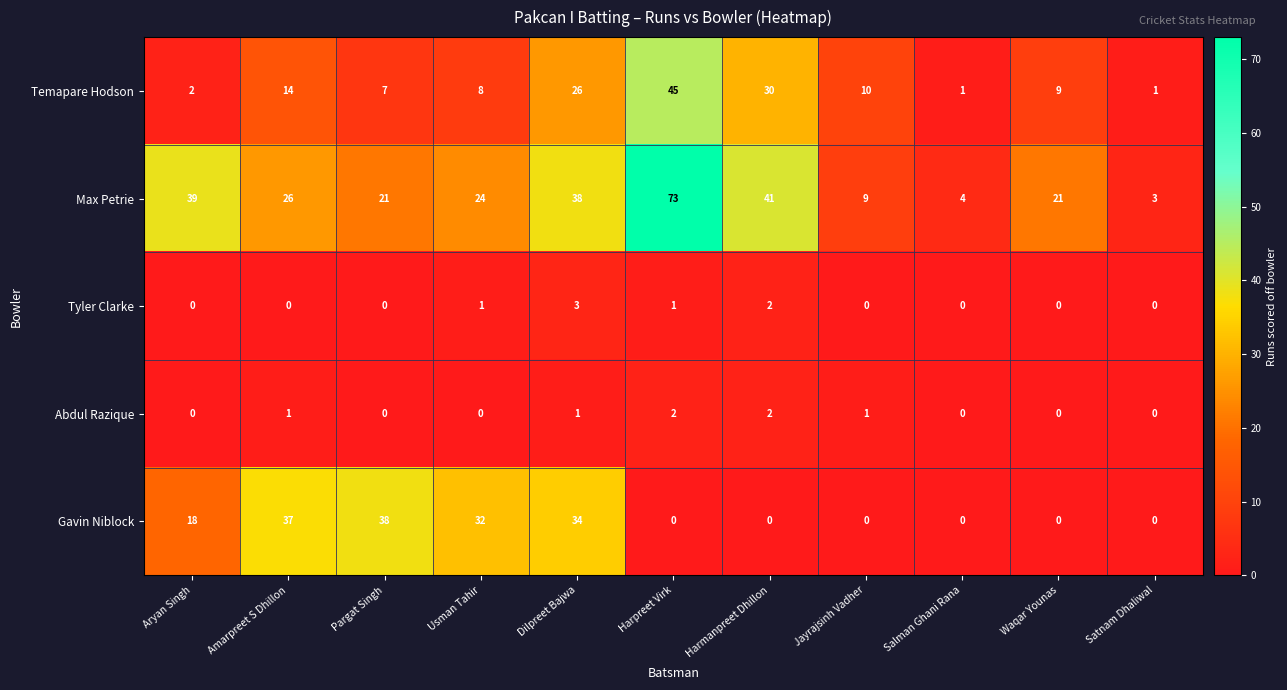

What is the difference between the maximum and minimum values in the Temapare Hodson series?

44